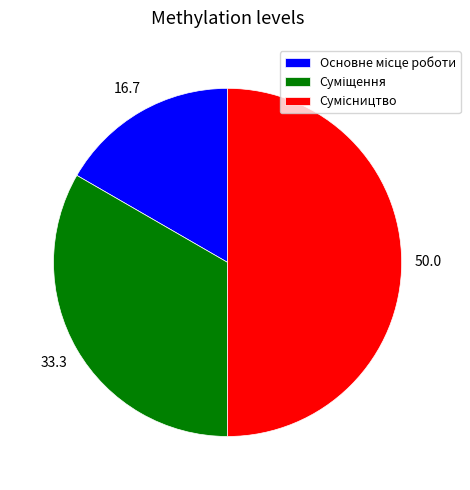

To the nearest percent, what portion does Суміщення represent?

33%